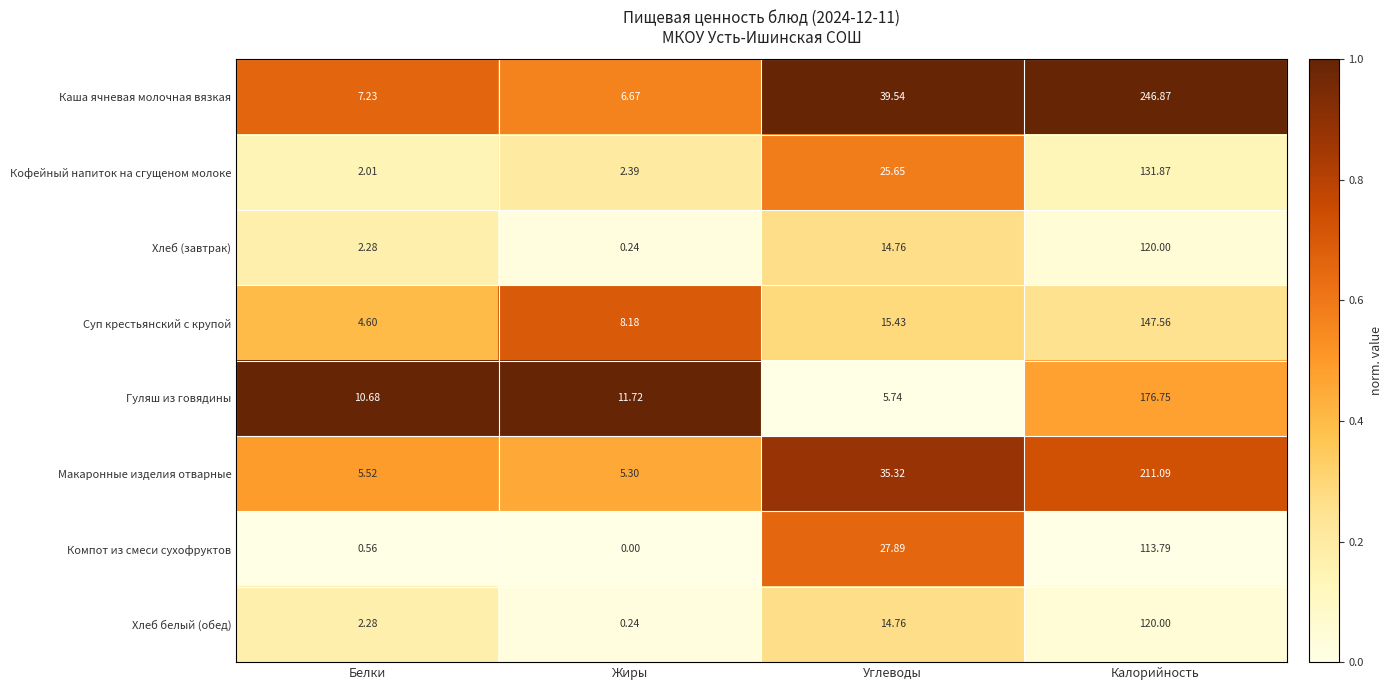

Is the value of Макаронные изделия отварные at Жиры greater than the value of Хлеб (завтрак) at Жиры?

Yes